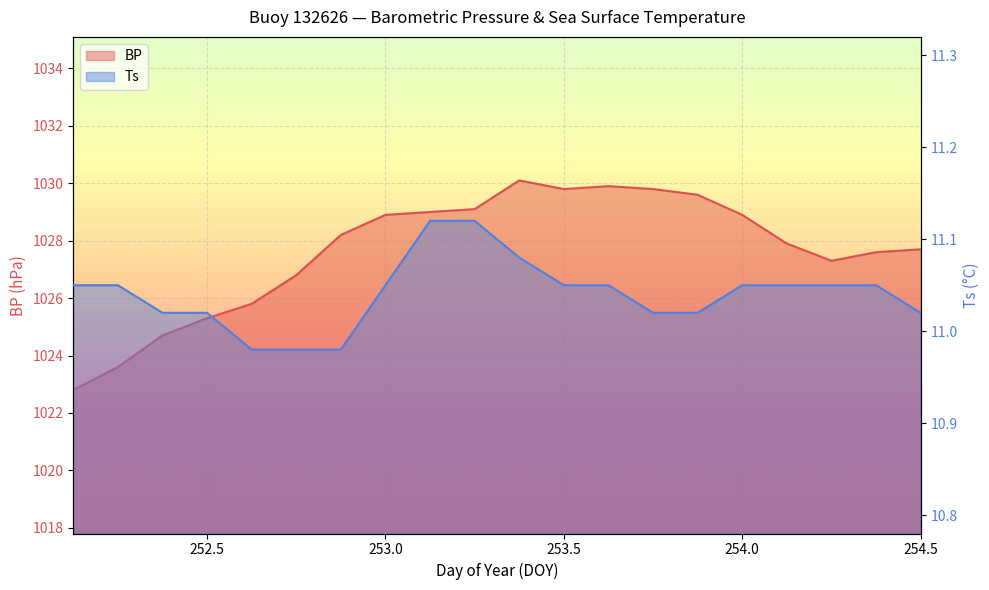

At which label does Ts first exceed 11?

252.125